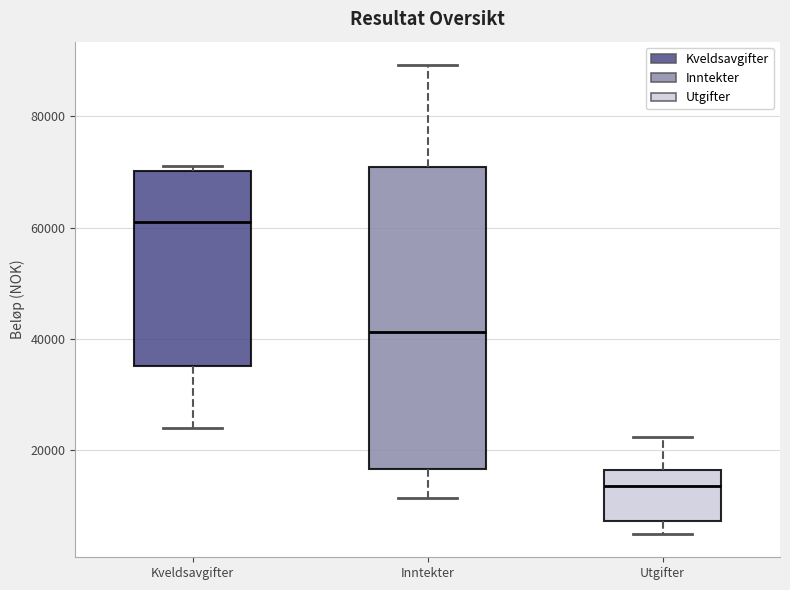

Where does the lower whisker of the box for Inntekter end on the y-axis? The values are not printed on the chart, so give them approximately, as read against the axis.

12000